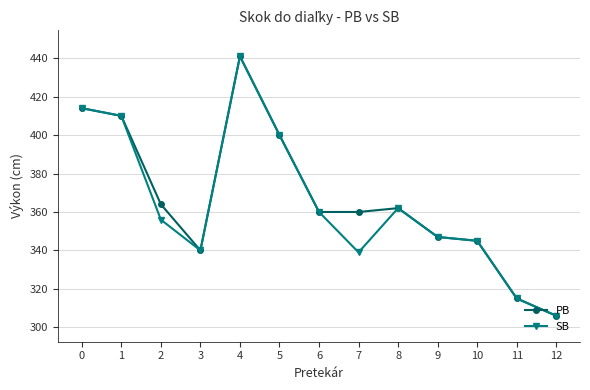

How many interior local peaks does the SB series have?

2